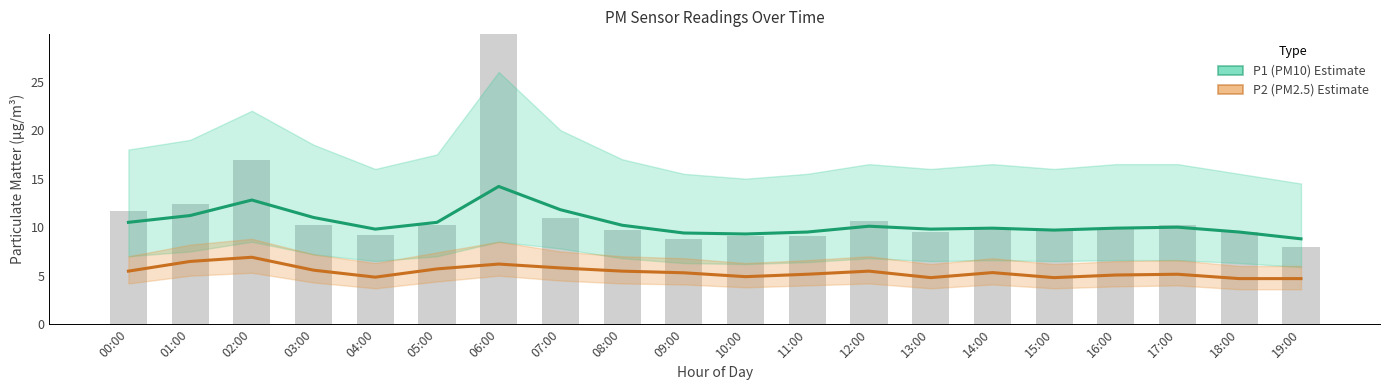

What is the highest value of the P2 (PM2.5) Estimate series?

6.9